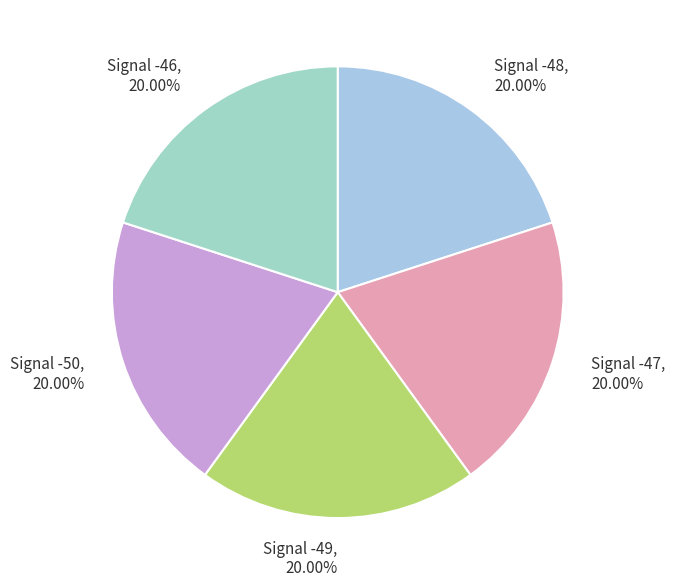

Count the number of slices in the pie.

5